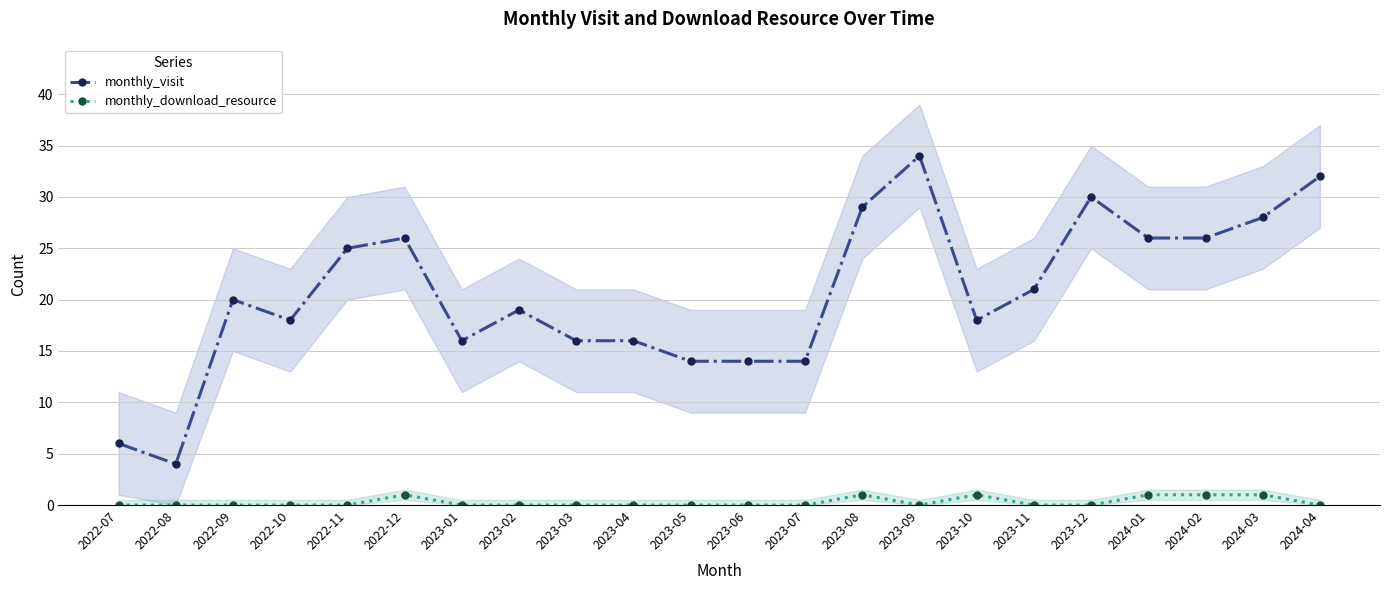

True or false: monthly_visit and monthly_download_resource intersect in this chart.

False